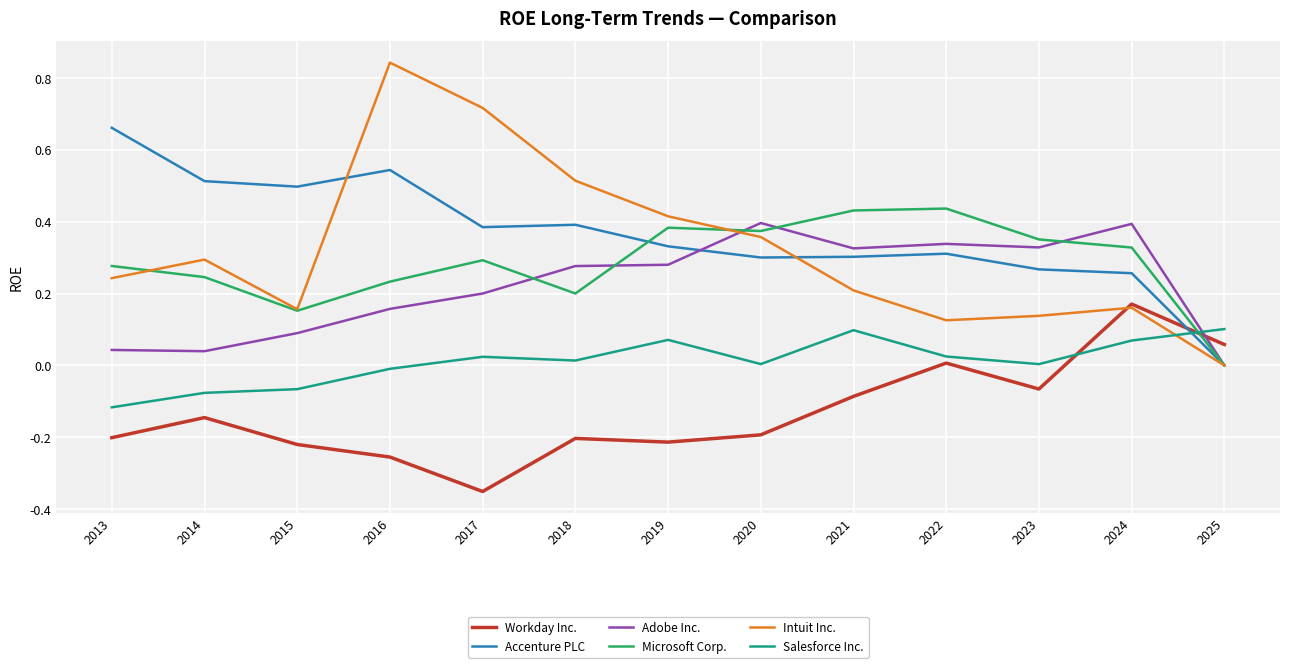

Which series has the widest spread of values?

Intuit Inc.